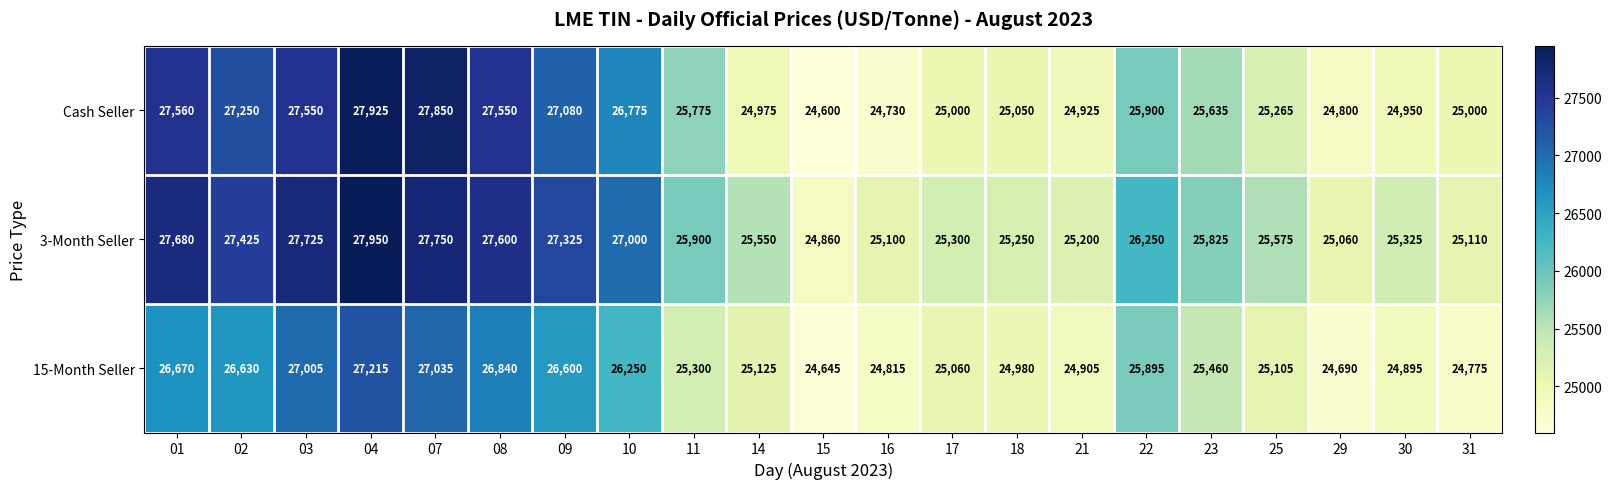

How many categories are shown in the chart?

21